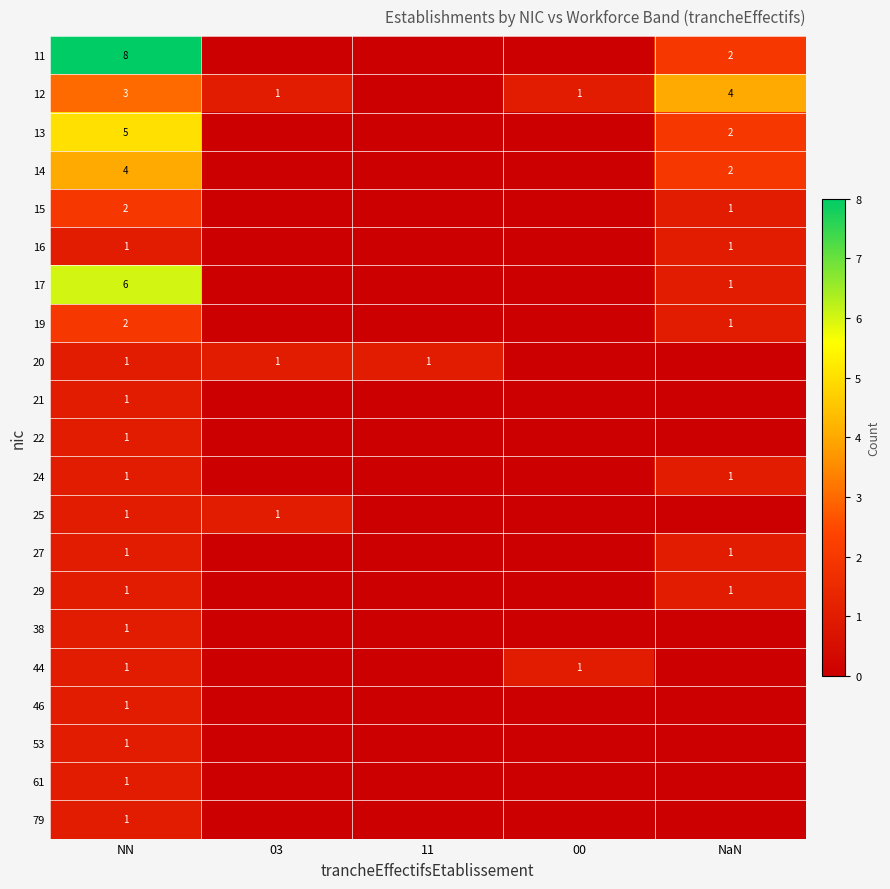

The value of 53 at NN is 1. True or false?

True